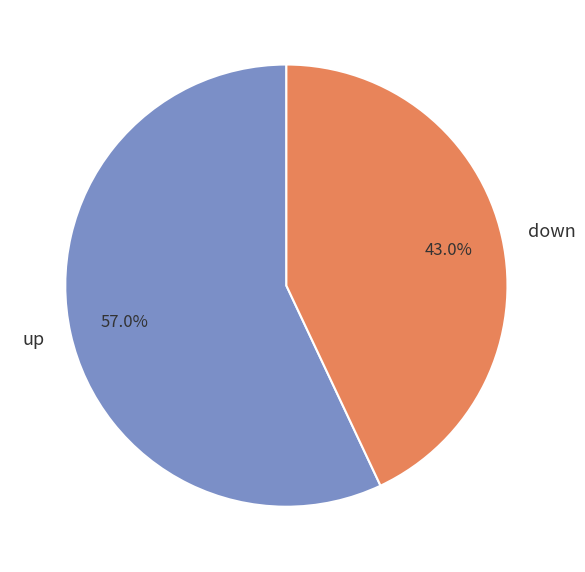

To the nearest percent, what is the difference between the up and down slice percentages?

14%